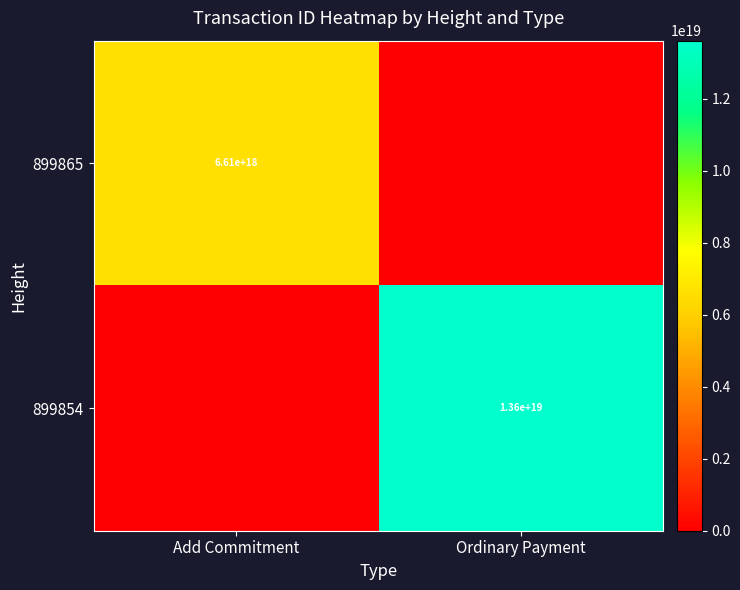

What is the difference between the highest and lowest values at Add Commitment?

6608452123716529152